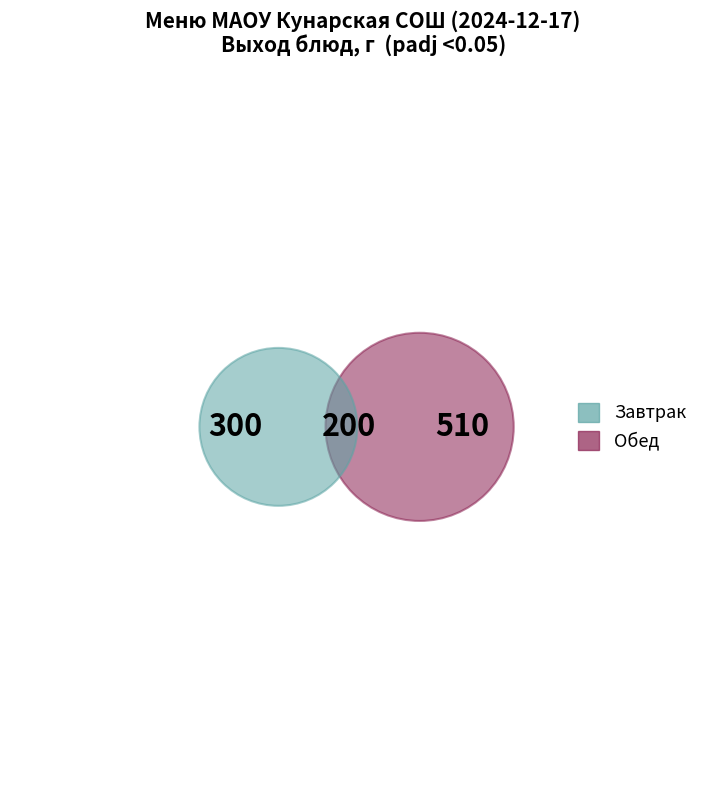

Is Чай (обед) the majority of the pie?

No